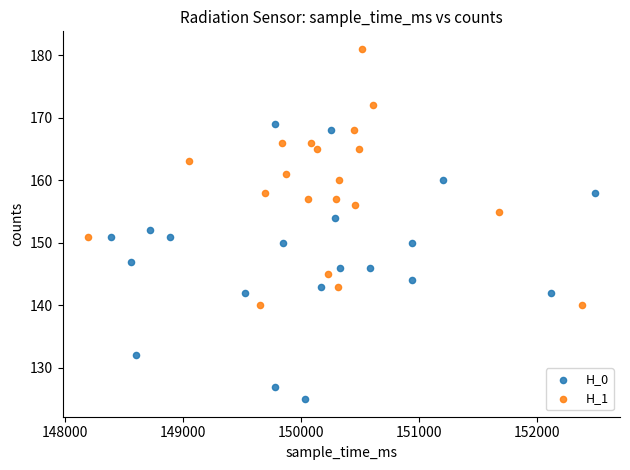

Which series reaches the maximum Y coordinate?

H_1